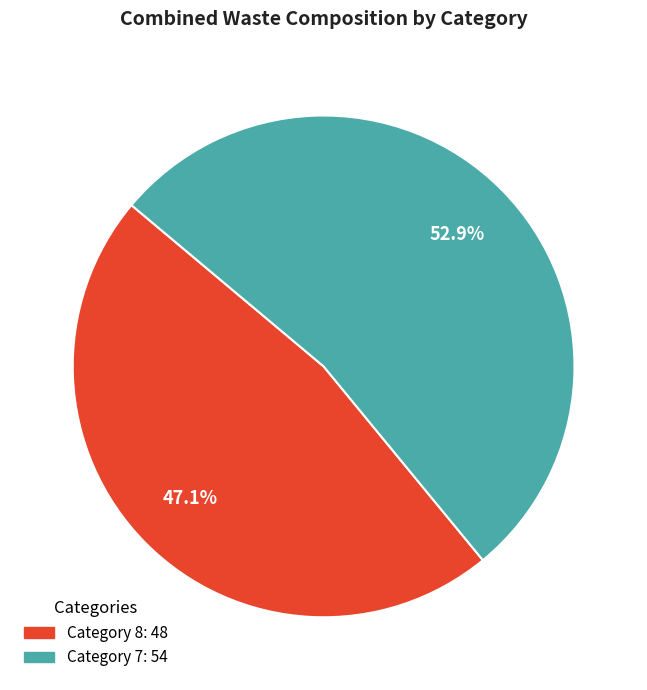

Does any single category account for the majority?

Yes